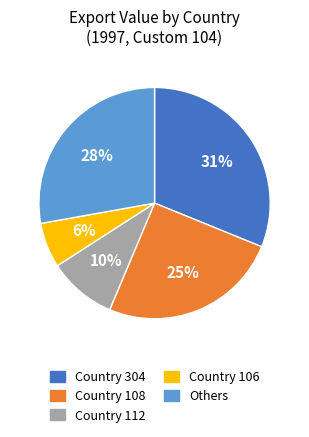

How many slices are in this pie chart?

5